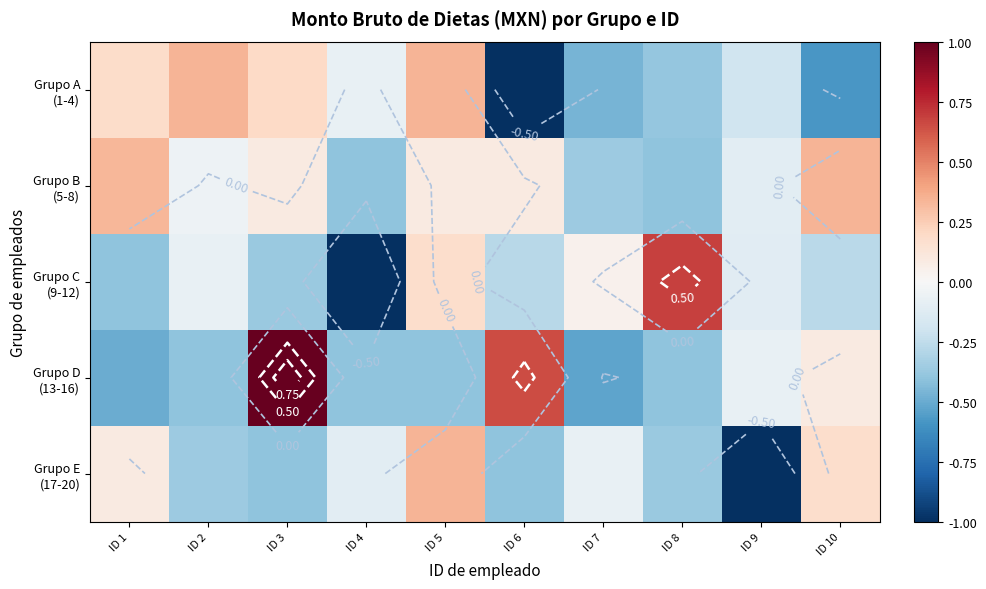

Which series has the widest spread of values?

Grupo C (9-12)